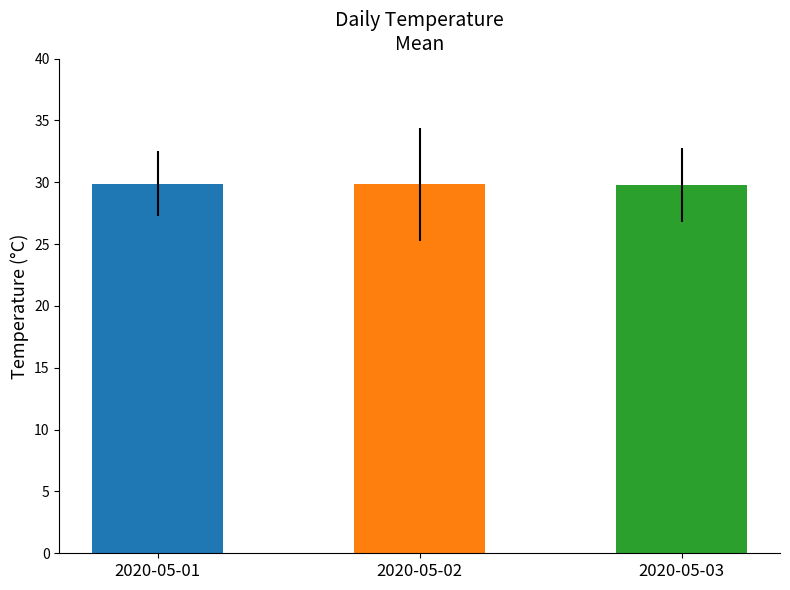

How many series are shown in this chart?

1